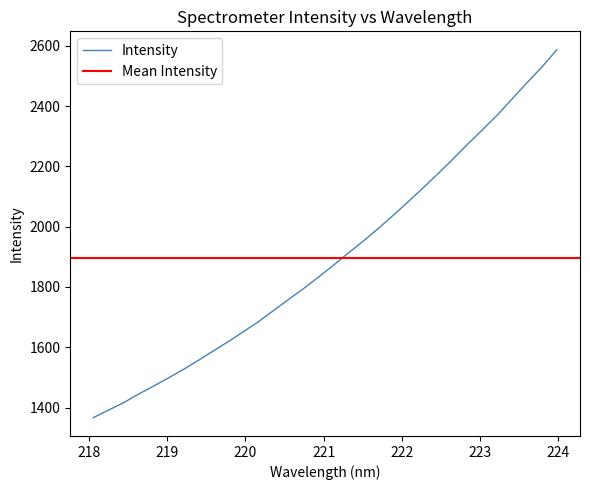

What is the change in value from 221.4993 to 223.2172?

+419.1